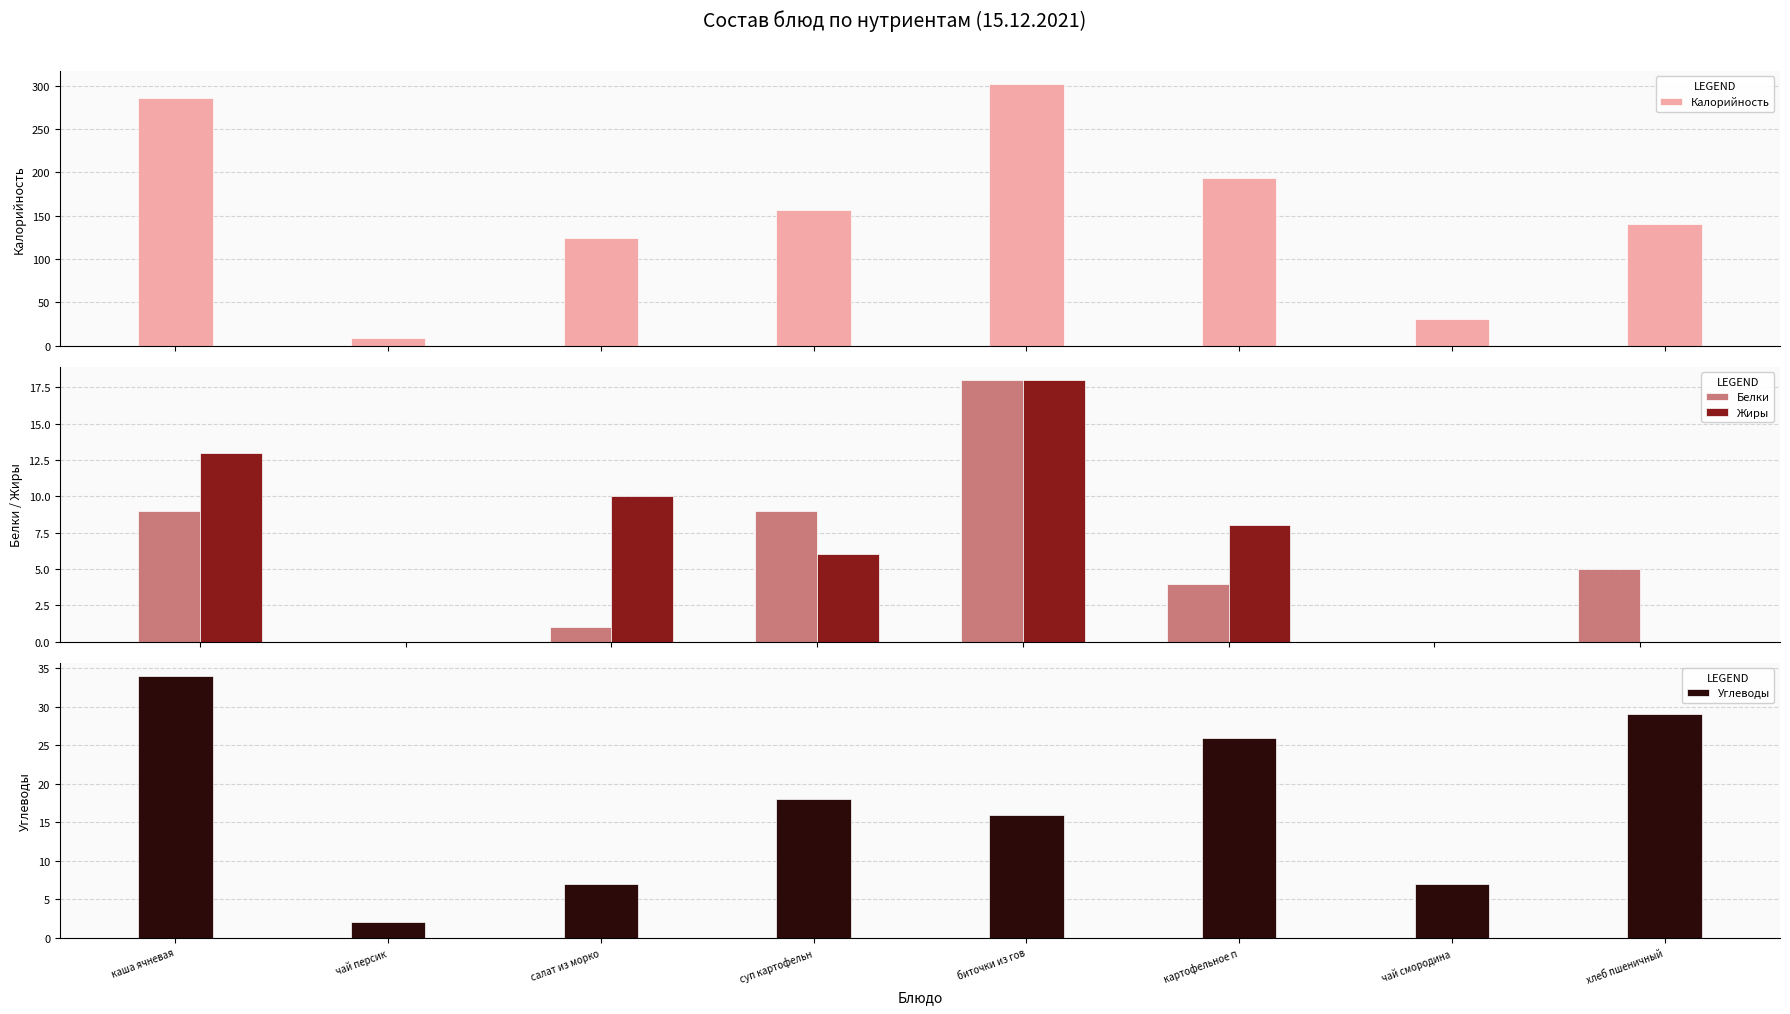

Which label corresponds to the smallest value in the chart?

чай персик